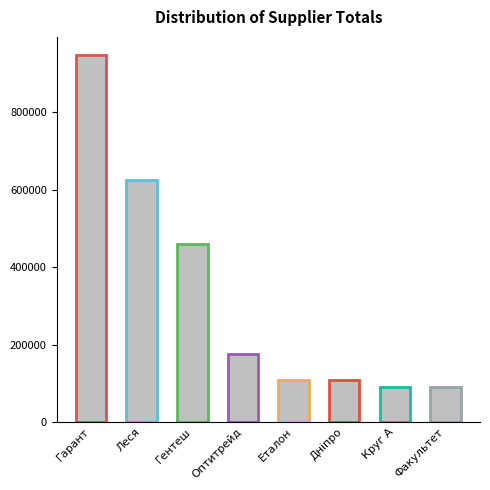

Read the value at Дніпро.

109415.6